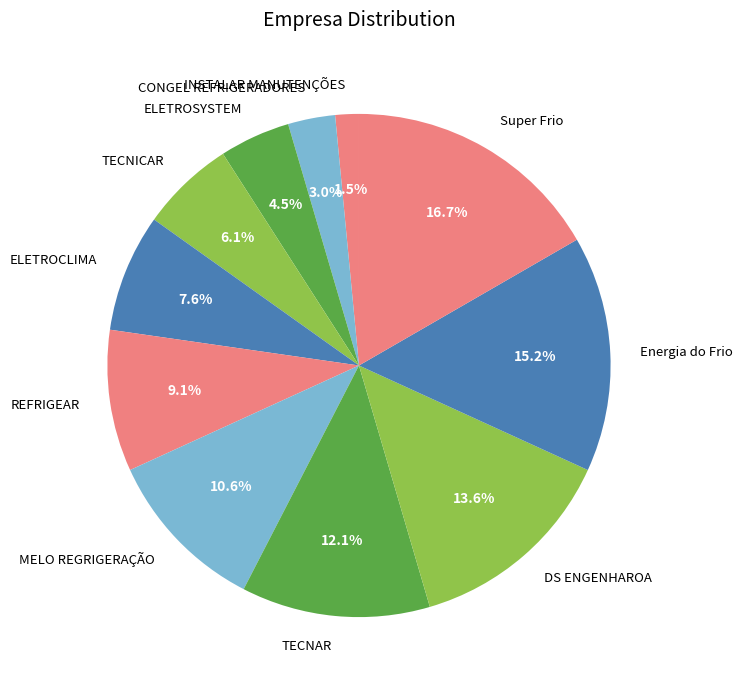

To the nearest percent, what is the average slice percentage?

9%